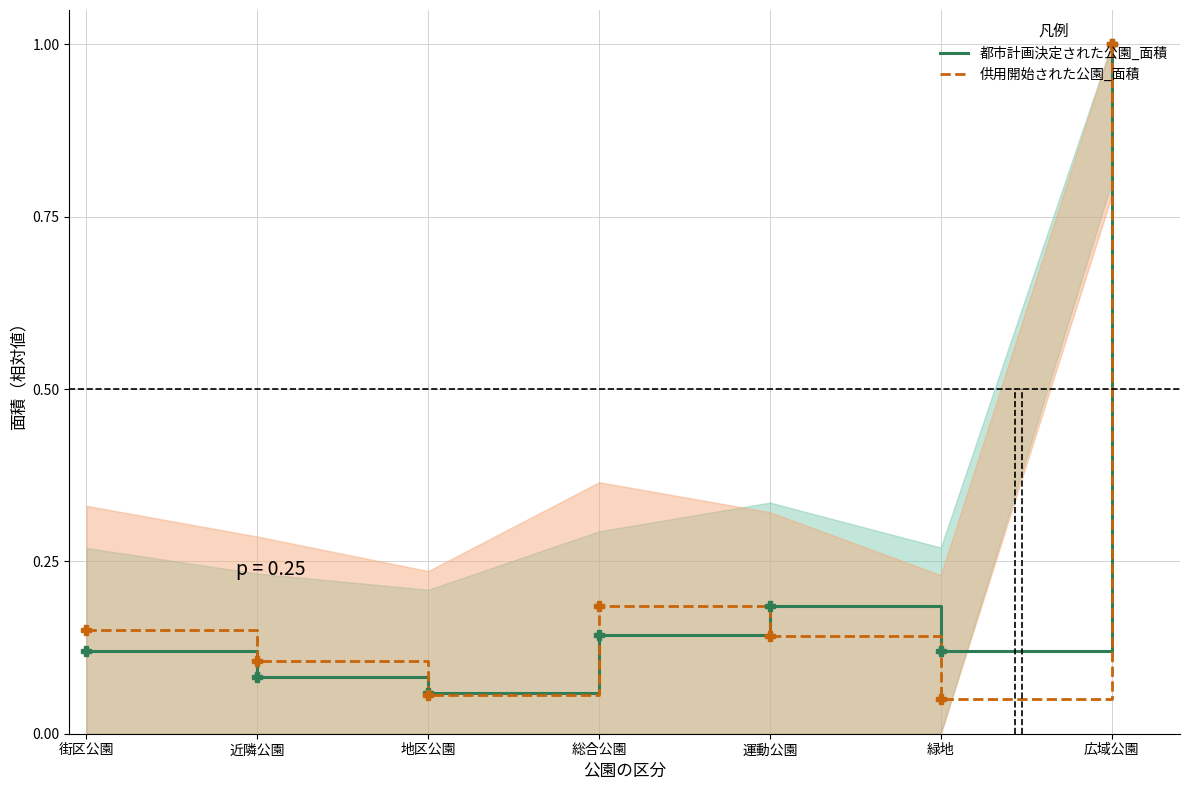

Which has a higher value, 広域公園 or 地区公園?

広域公園